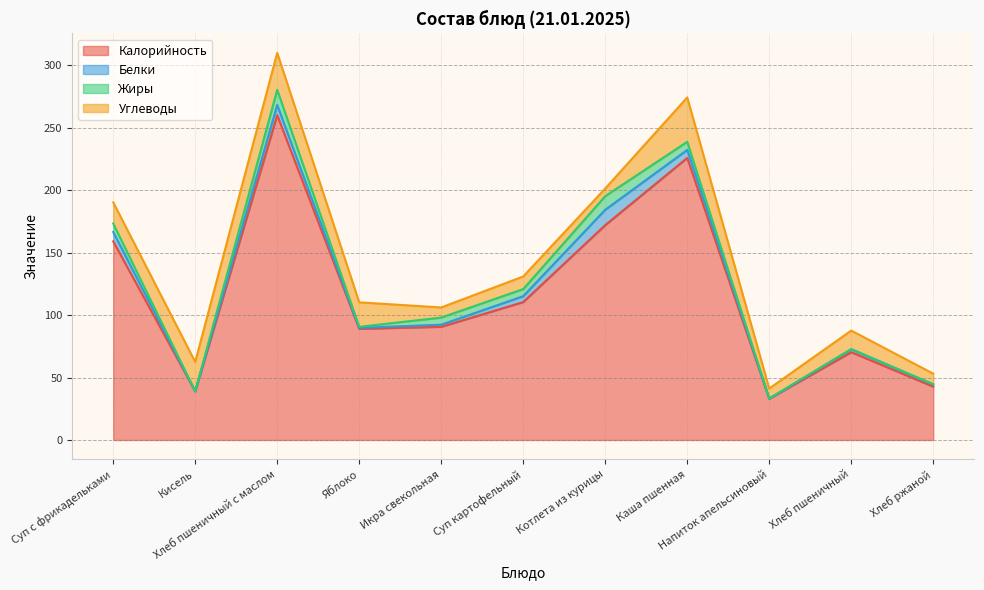

At which category does Углеводы reach its first local valley?

Икра свекольная